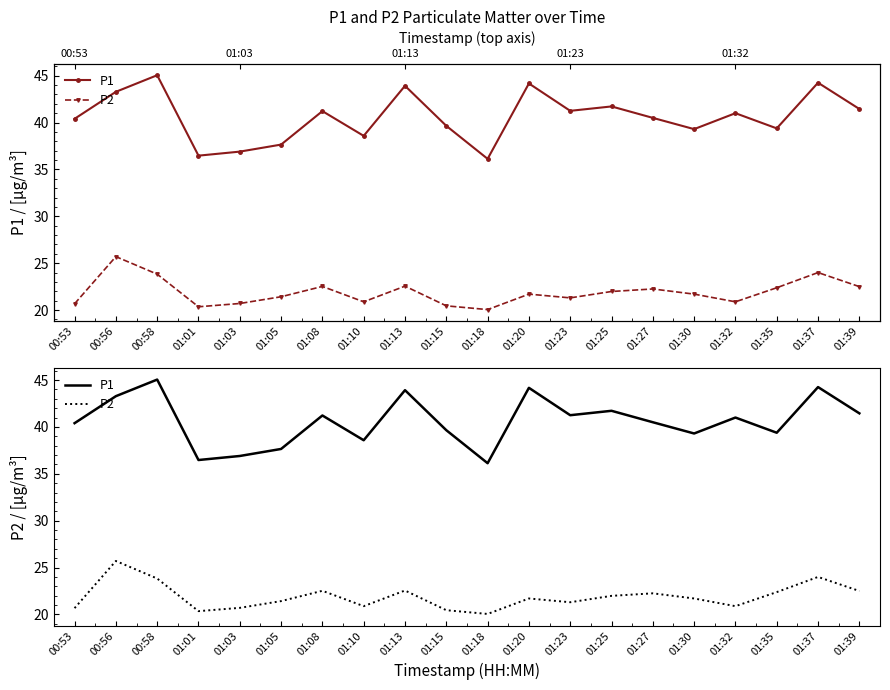

What is the approximate value of P1 at 01:20?

44.2